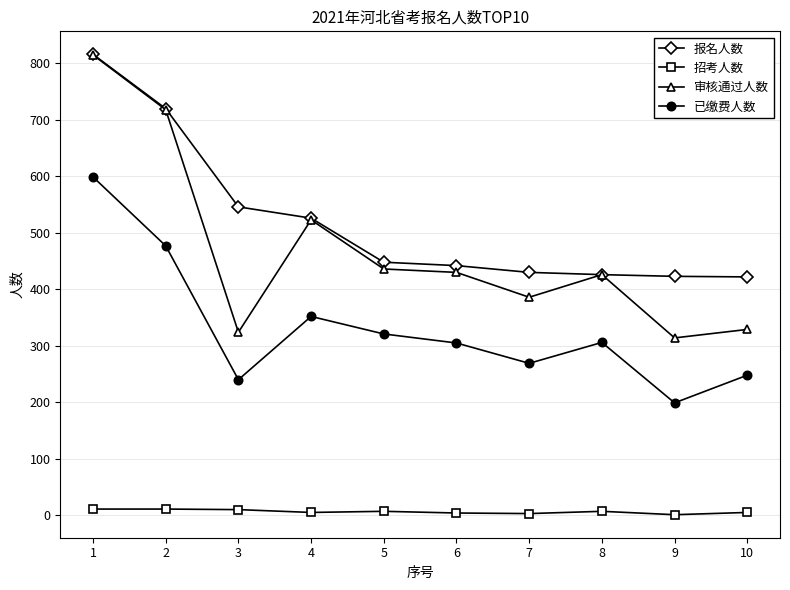

The value of 审核通过人数 at 8 is 426. True or false?

True